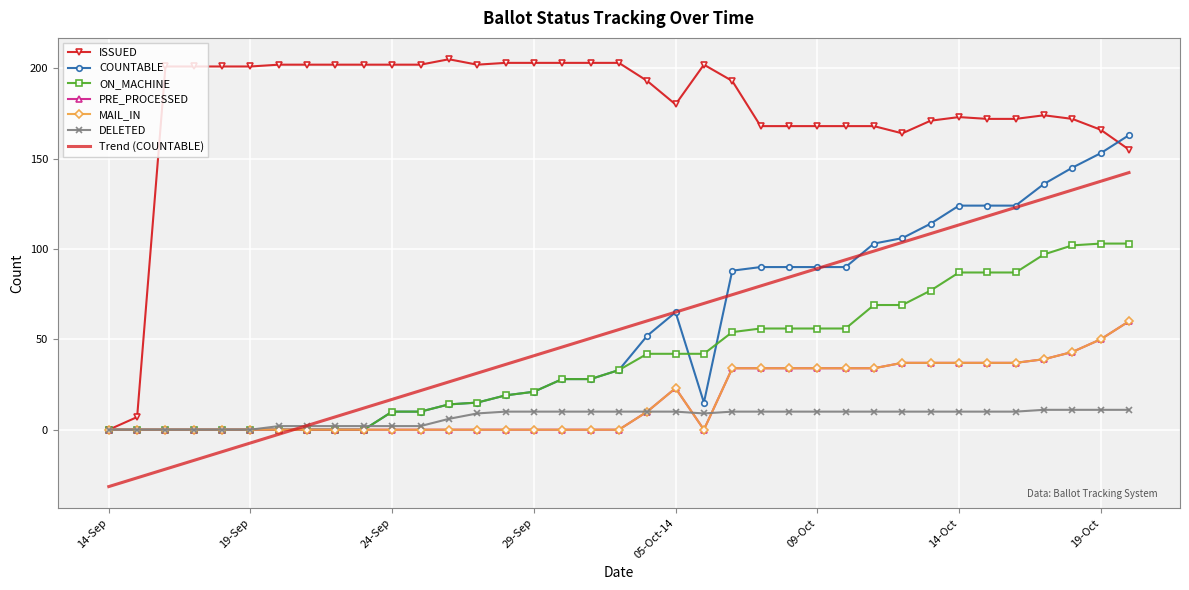

How many lines are shown in the chart?

6